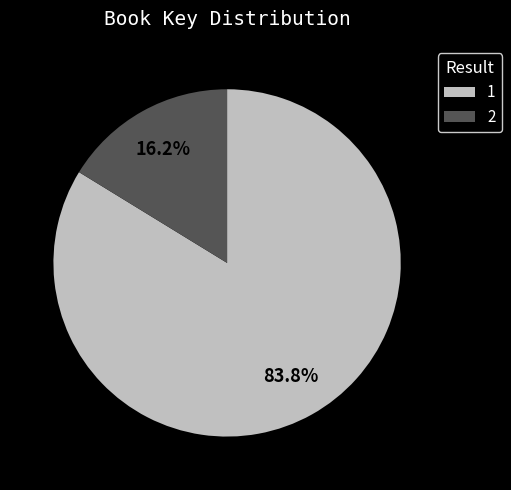

Is it true that 2 is 28% of the pie?

False